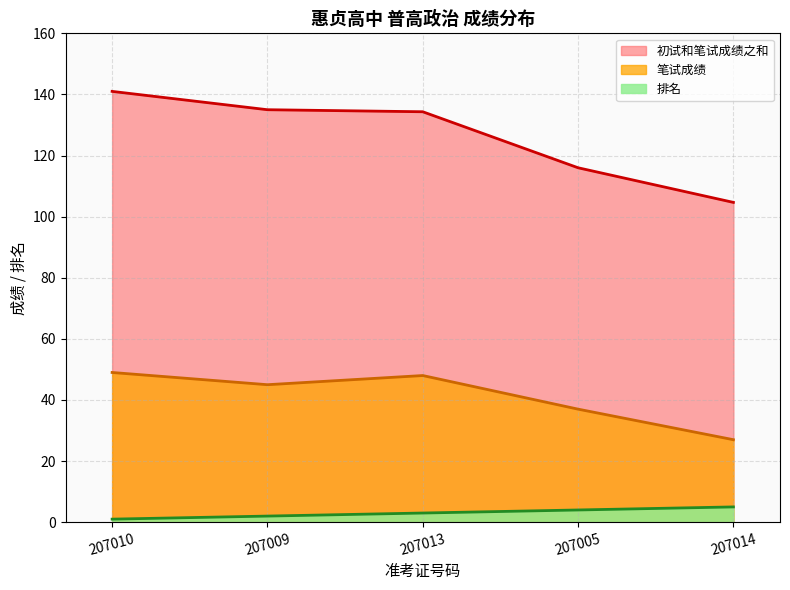

What is the total value across all series at 207010?

191.0